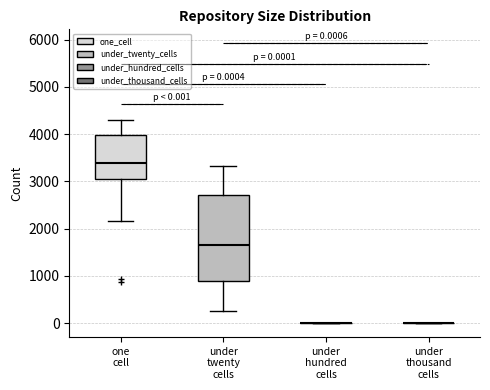

Which box is the tallest, from its lower edge to its upper edge?

under twenty cells